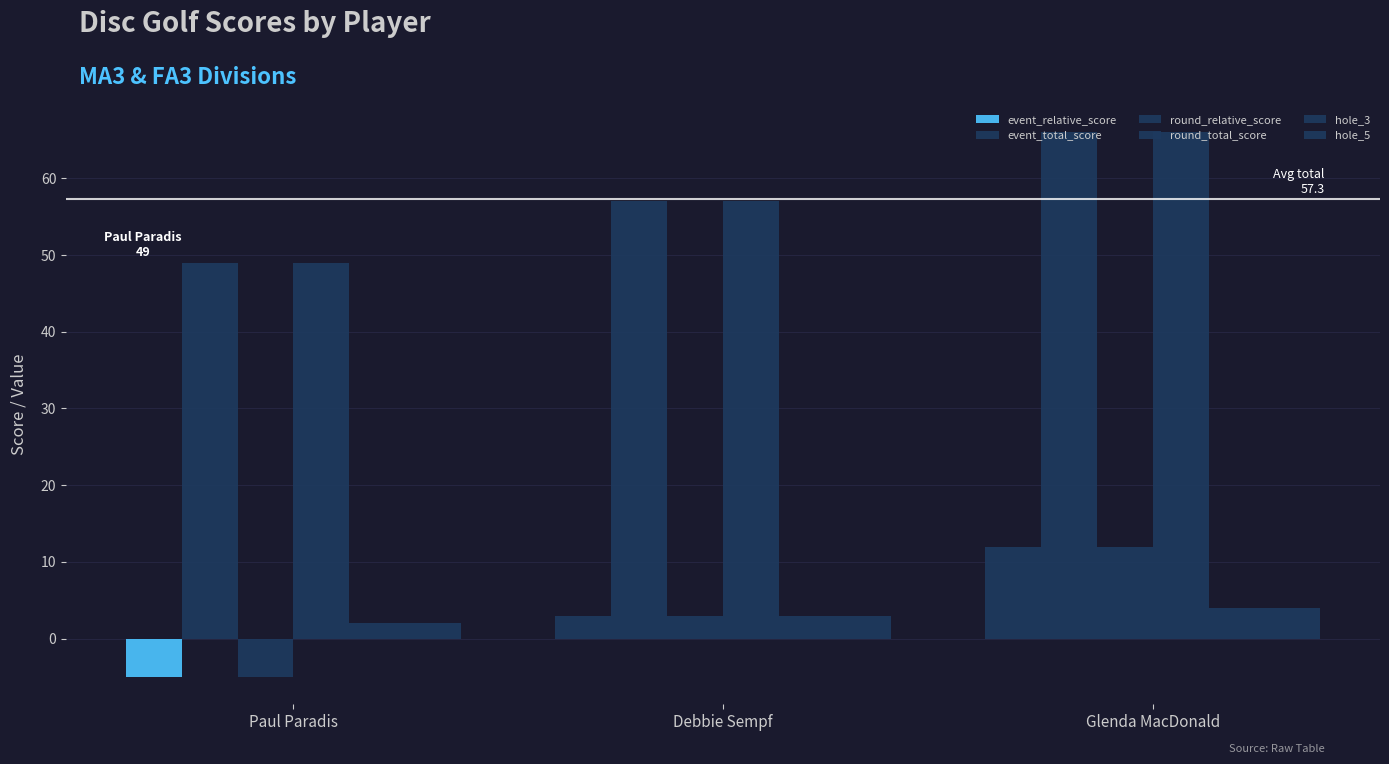

How many data points in event_total_score are less than 57?

1